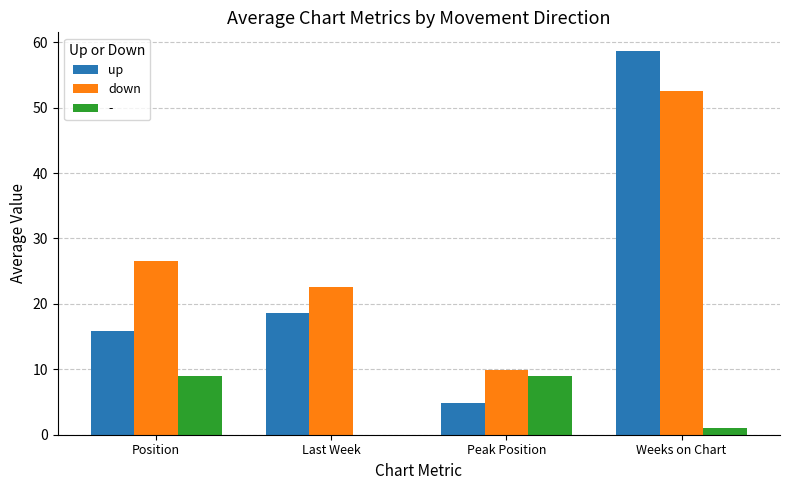

What is the sum of the down values at Last Week and Position?

49.1